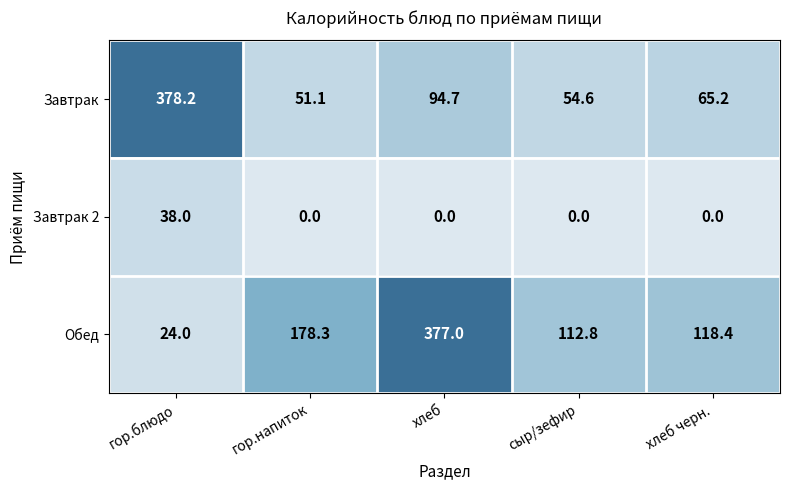

What is the difference between the maximum and minimum values in the Обед series?

353.0